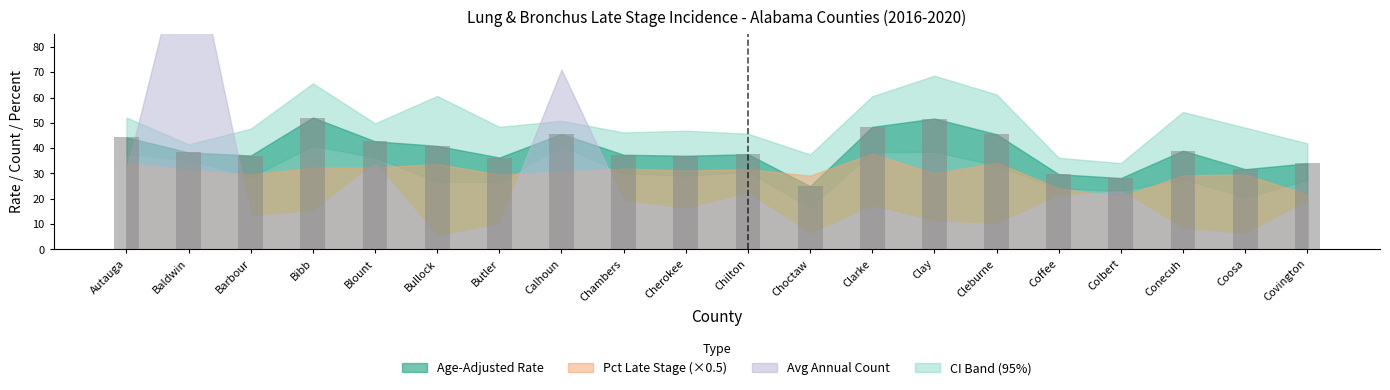

Approximately how many times larger is the value at Coosa compared to Chilton?

0.8